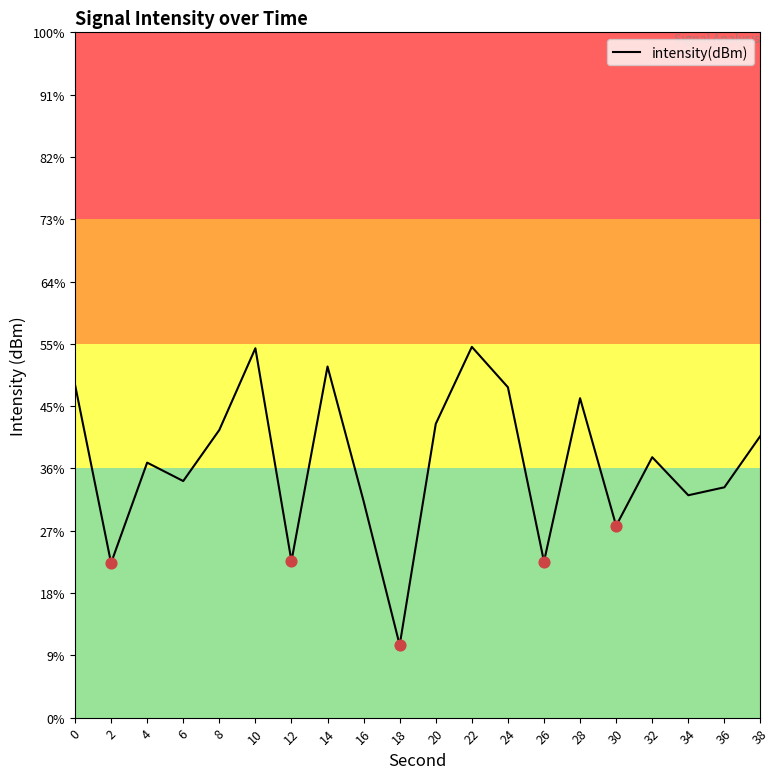

Does the chart have visible grid lines?

No